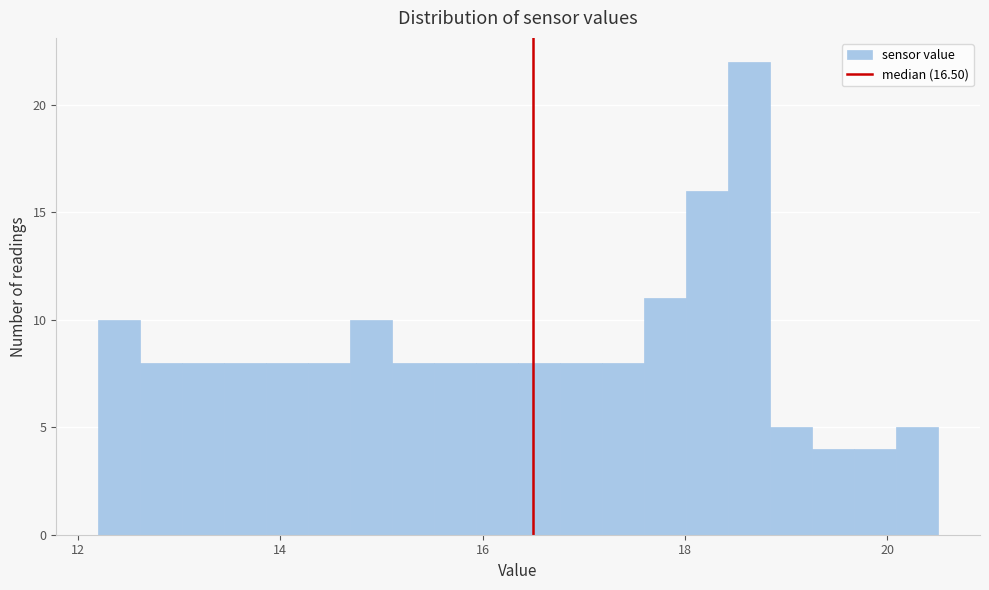

Read against the x-axis, roughly where is the centre of the tallest bar?

18.6